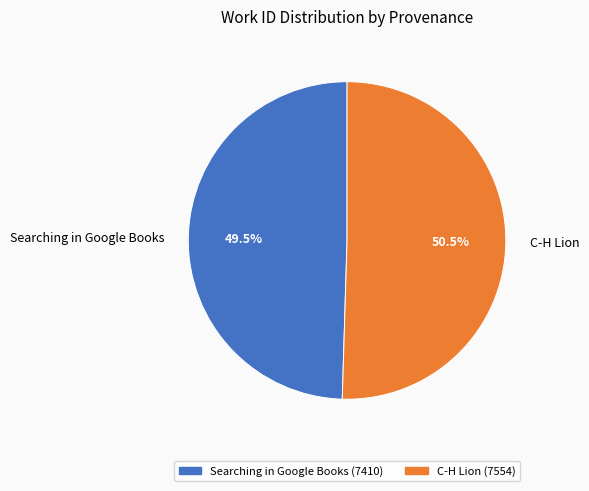

Which slice represents more than half of the pie?

C-H Lion